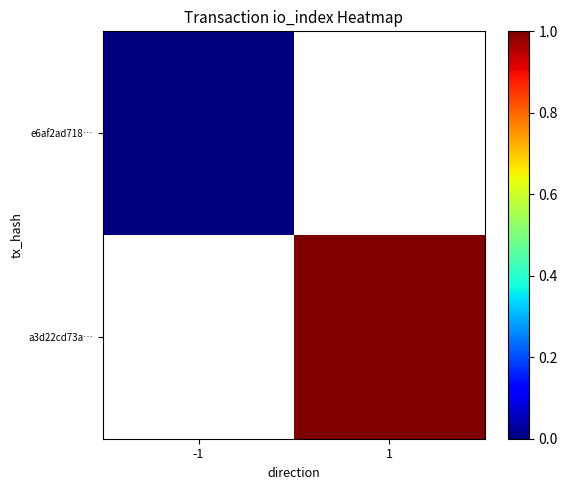

Rank the series by their maximum value, from lowest to highest.

e6af2ad718…, a3d22cd73a…